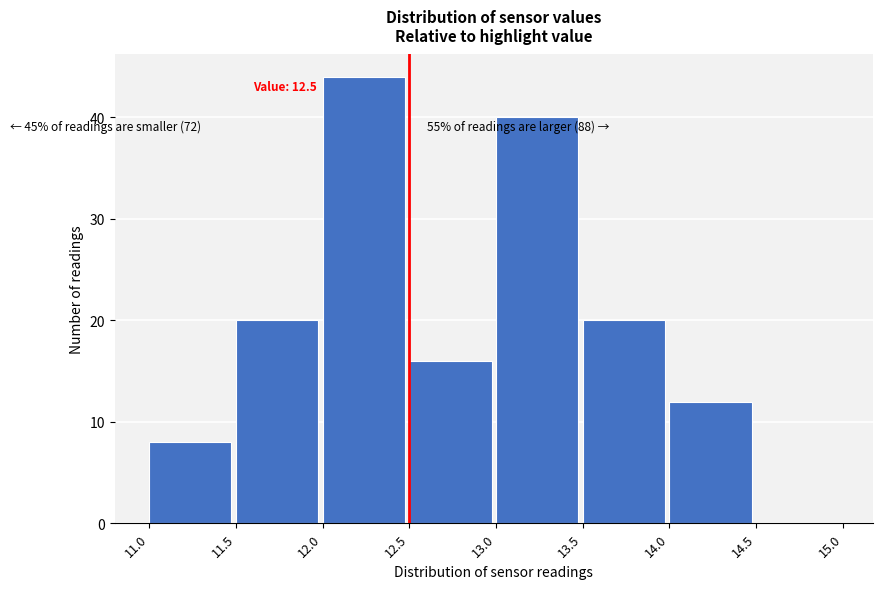

Over which range of the x-axis is the bar tallest?

12.0 to 12.5